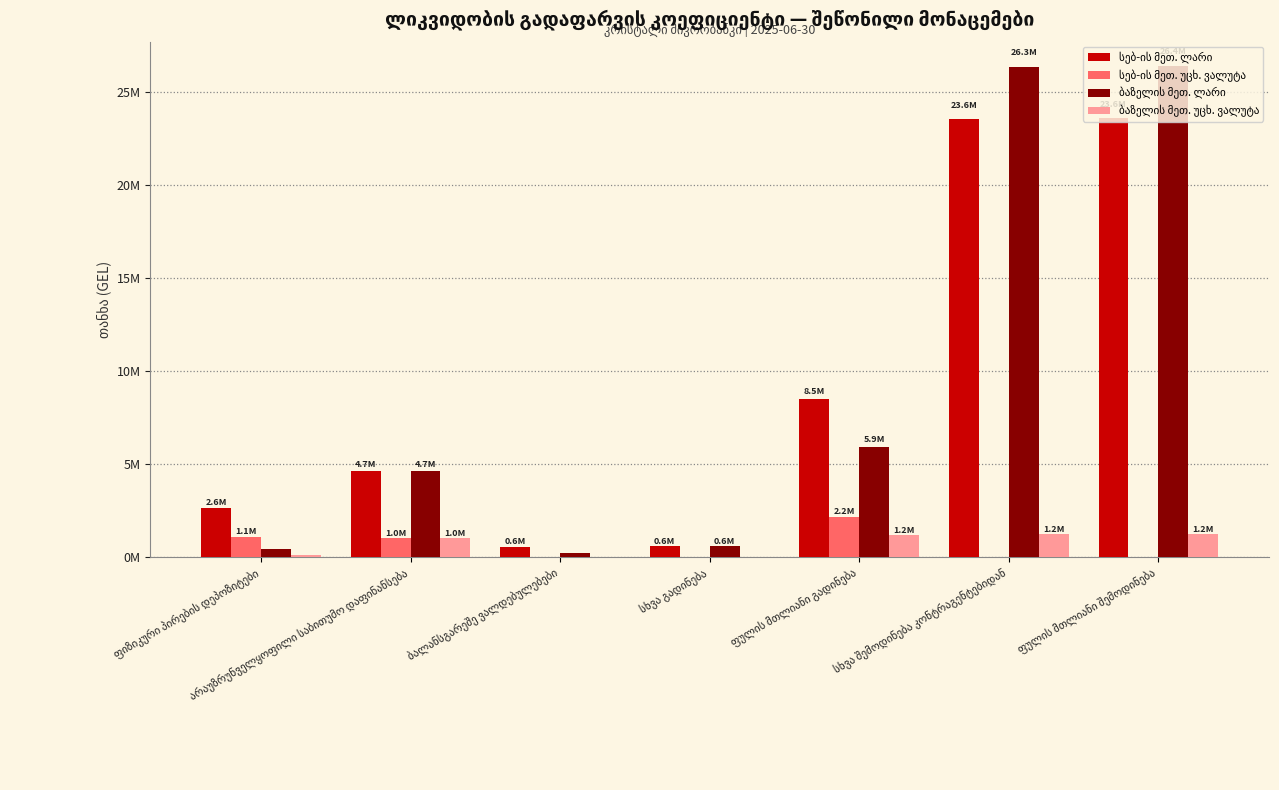

Are the bars horizontal?

No